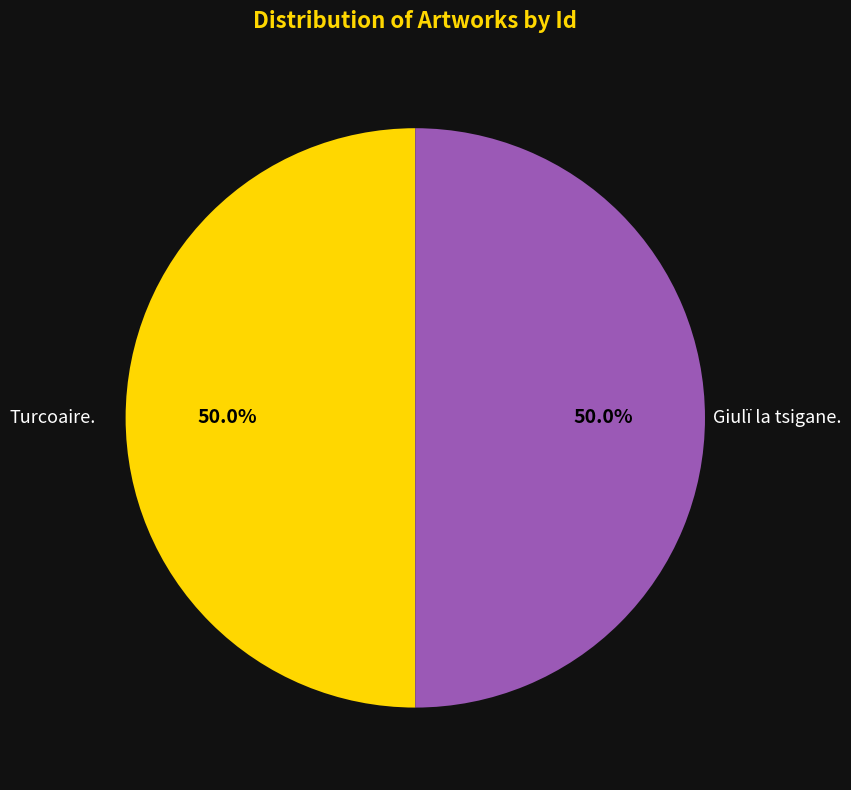

What is the ratio of the value at Giulï la tsigane. to the value at Turcoaire.?

1.0